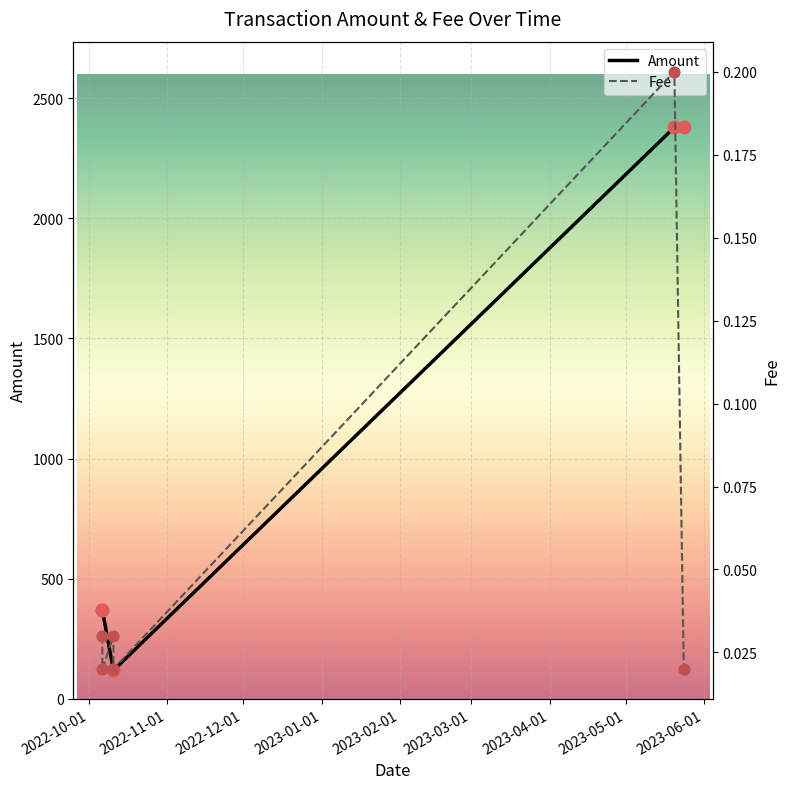

Which series reaches the minimum Y coordinate?

Fee